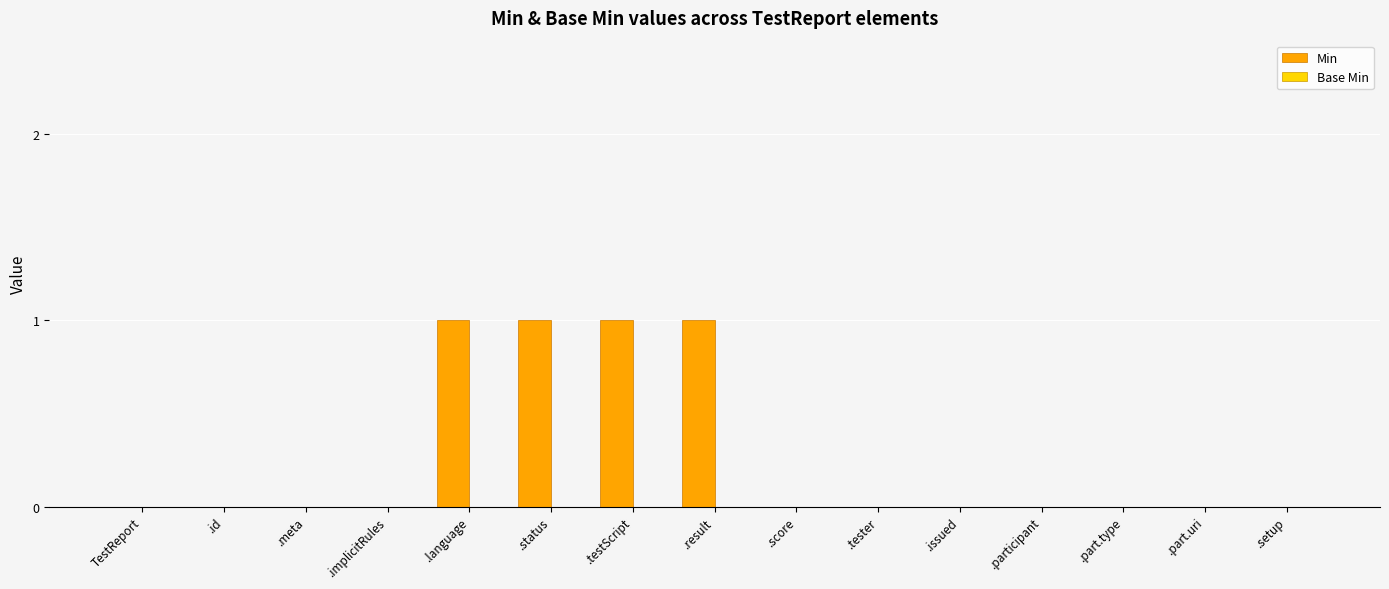

How many categories are shown in the chart?

15